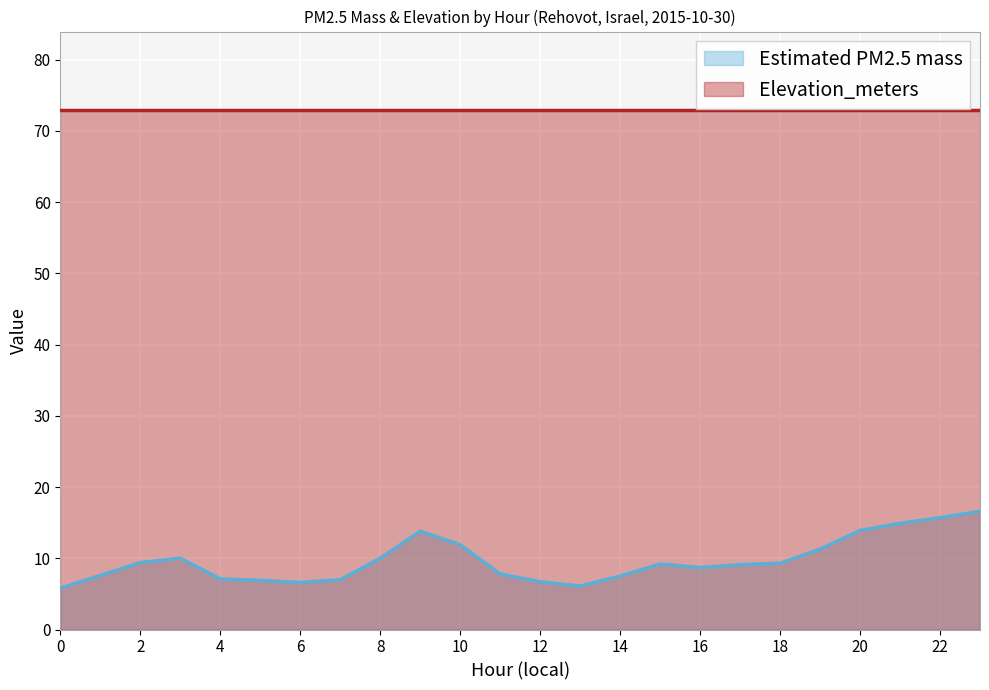

What is the value of the 9th point from the left?

10.0